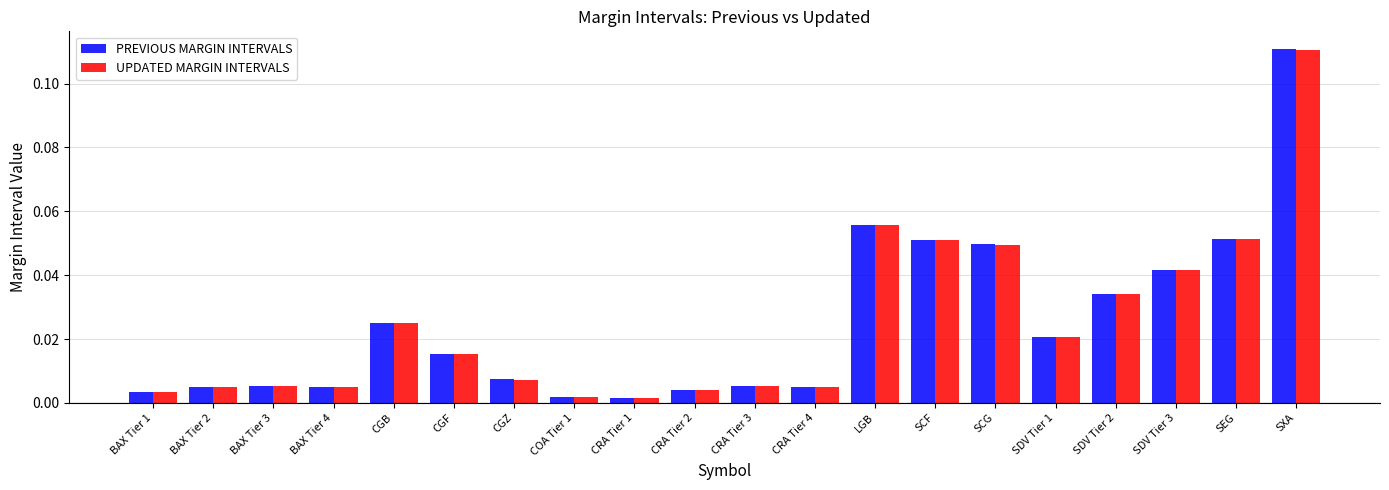

Which category has the highest value across all series?

SXA